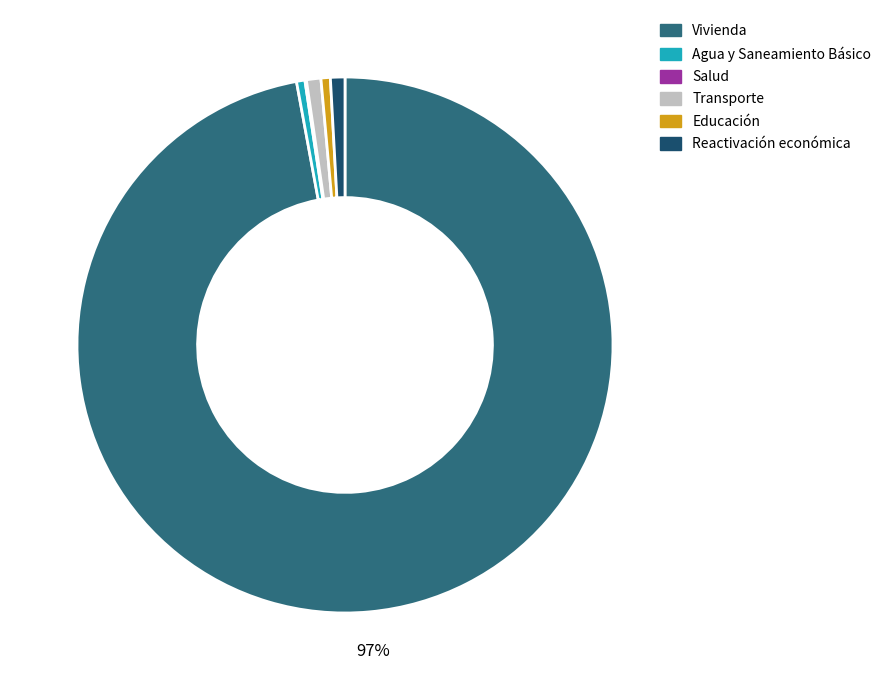

True or false: Transporte accounts for 12% of the total.

False